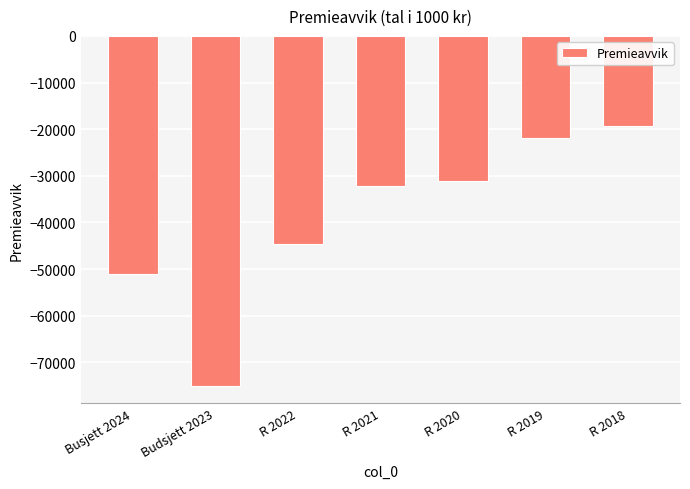

List the labels in order of value, largest first.

R 2018, R 2019, R 2020, R 2021, R 2022, Busjett 2024, Budsjett 2023